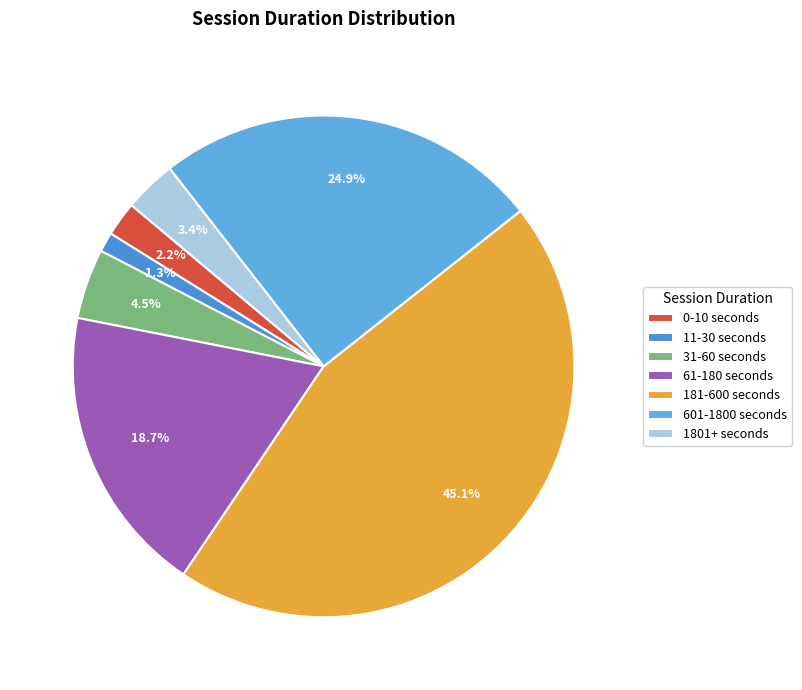

Is it true that 181-600 seconds is 45% of the pie?

True